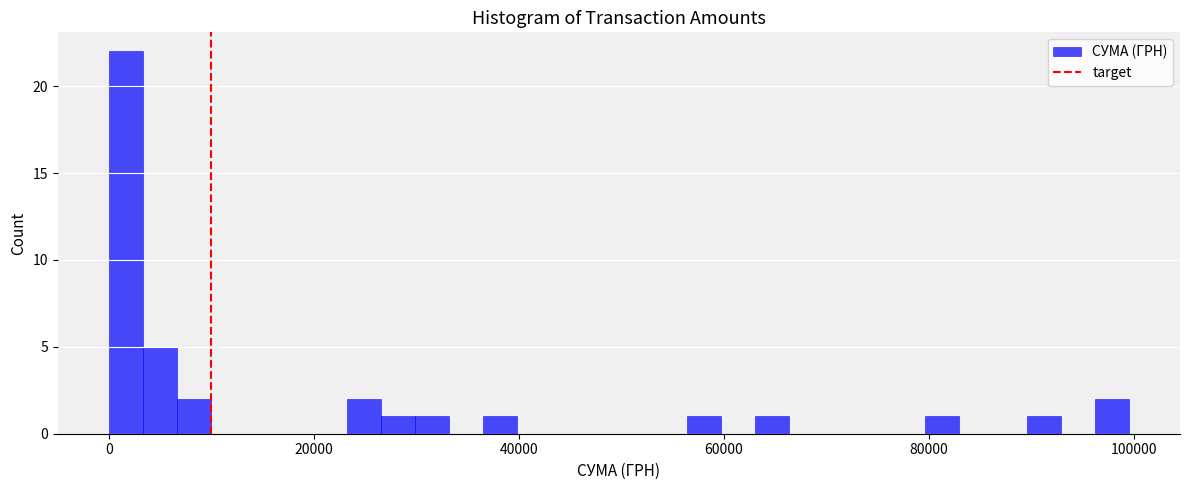

Around what value on the x-axis is the tallest bar? Give the approximate position of its centre, as read against the axis.

2000